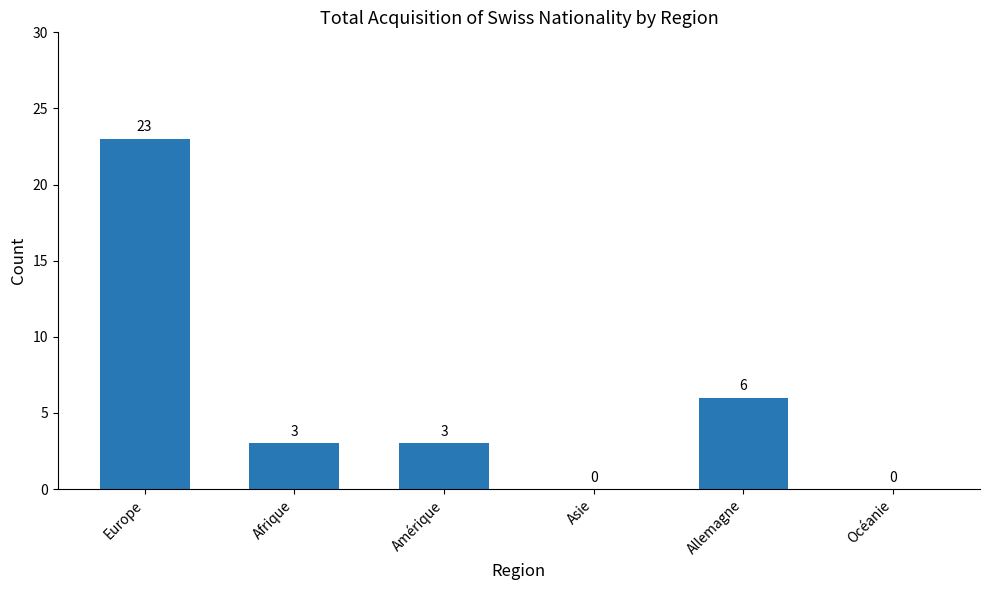

True or false: the data shows 1 at Amérique.

False